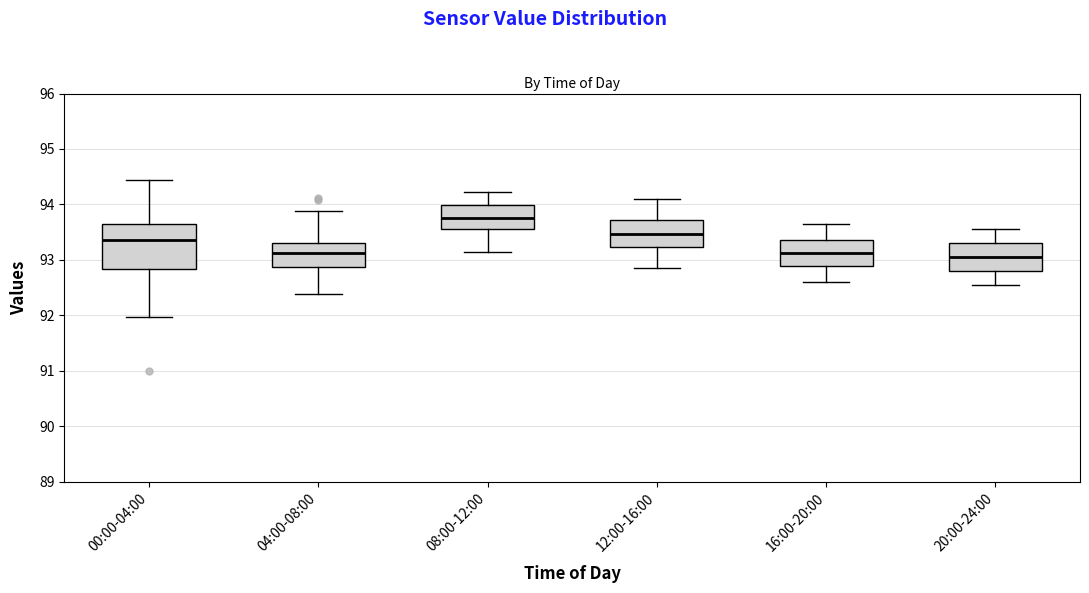

Where does the median line of the box for 08:00-12:00 sit on the y-axis? The values are not printed on the chart, so give them approximately, as read against the axis.

93.8